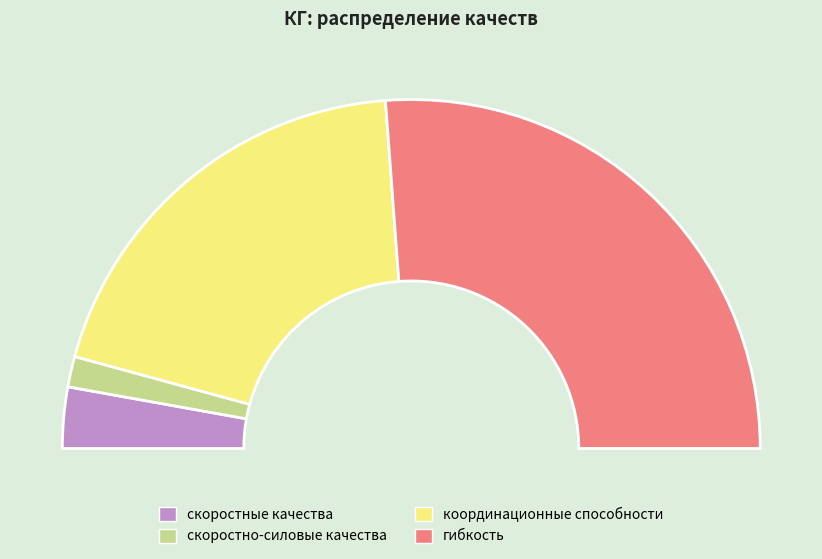

How many slices are in this pie chart?

4